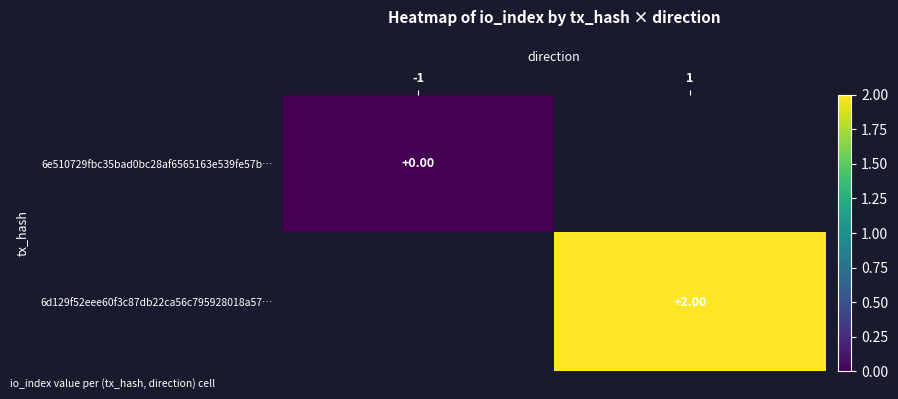

Which category has the highest value across all series?

1